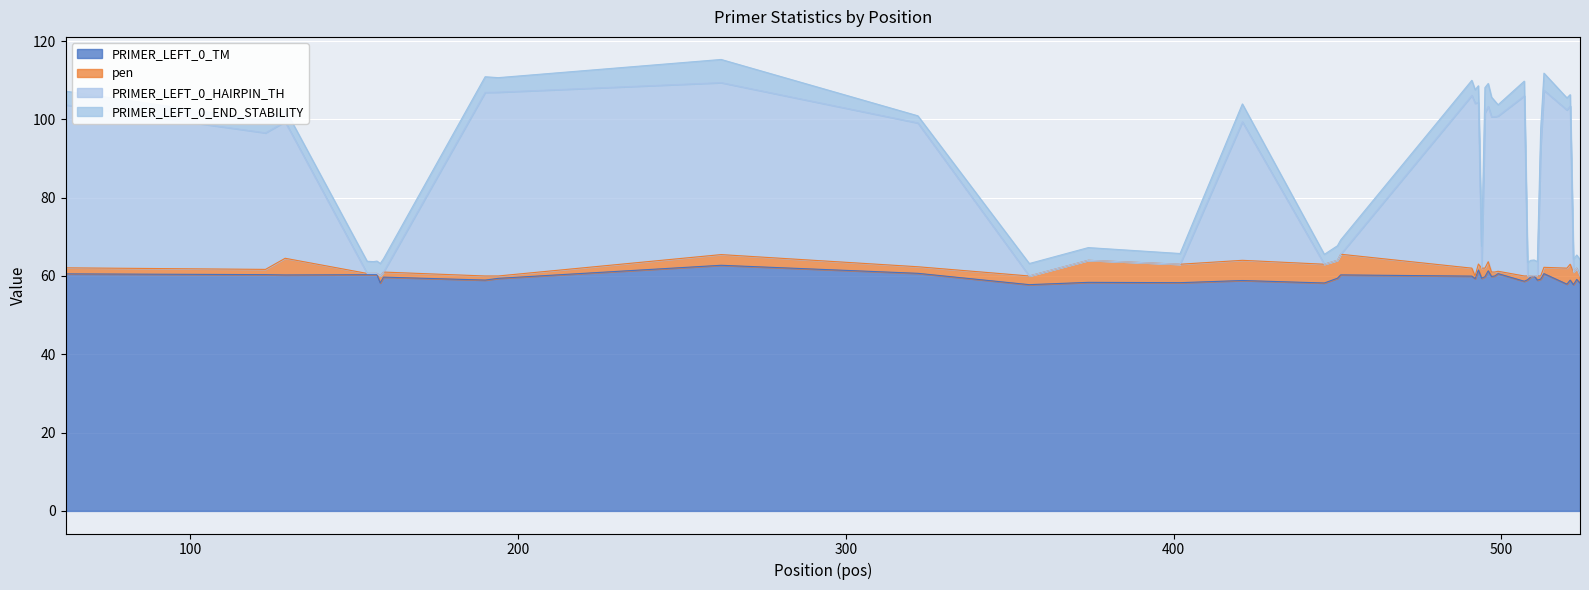

Which category has the lowest value in the PRIMER_LEFT_0_TM series?

356